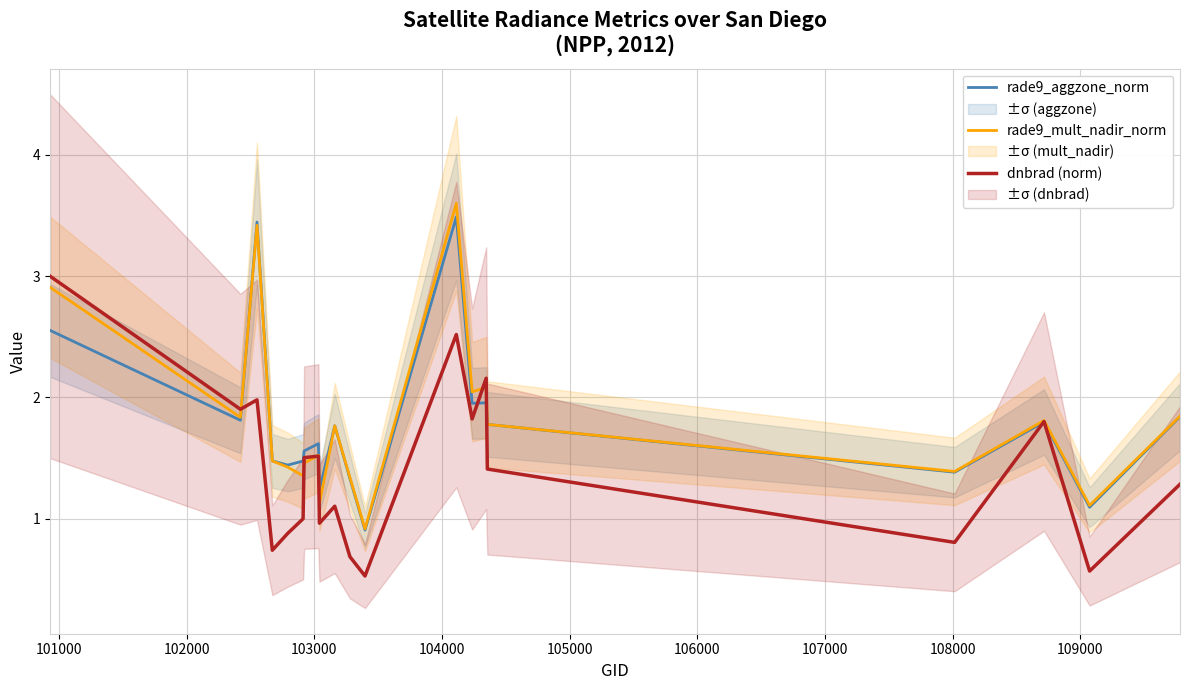

Is it true that rade9_mult_nadir_norm equals 2.5 at 104000?

False